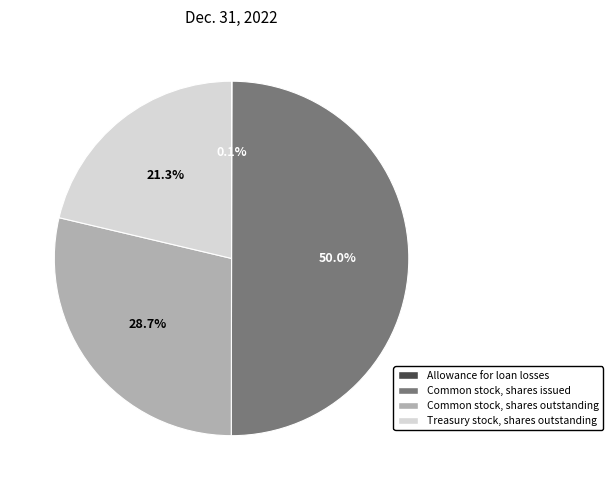

To the nearest percent, what is the difference between the largest and smallest slice percentages?

50%